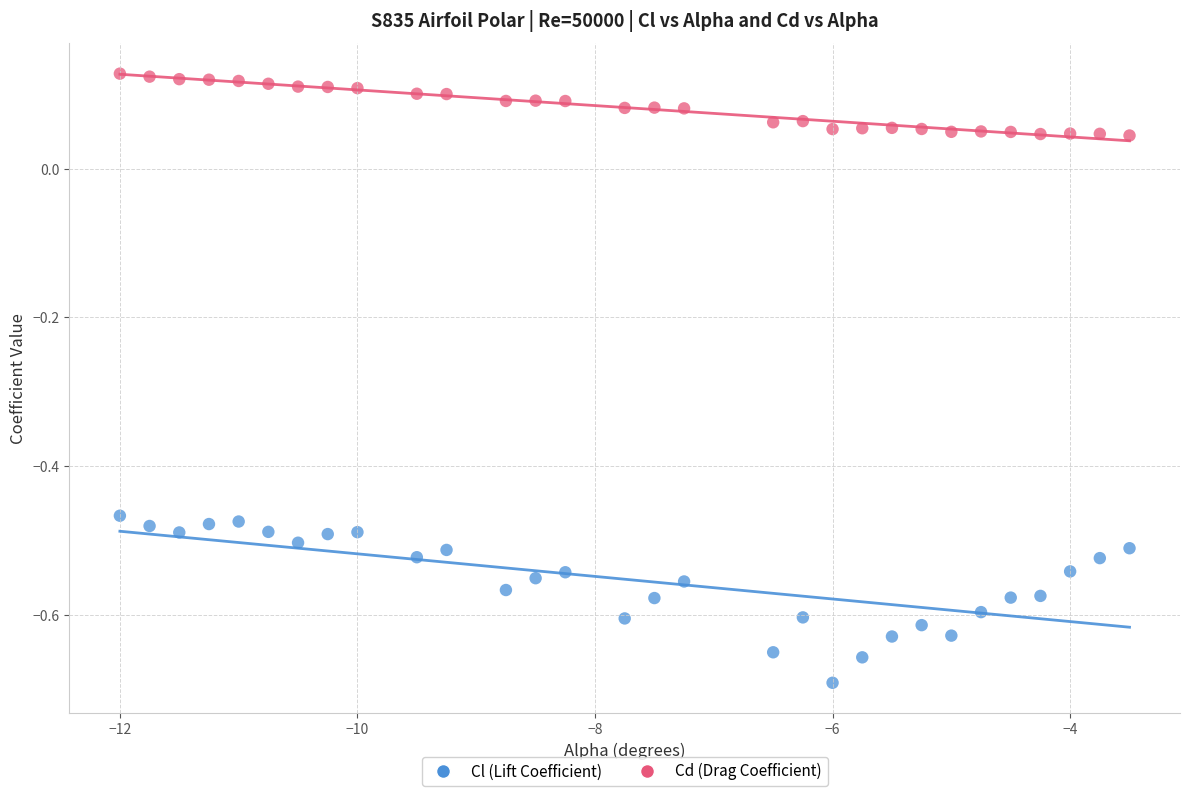

Across all data points, what is the range of X values (max minus min)?

8.5